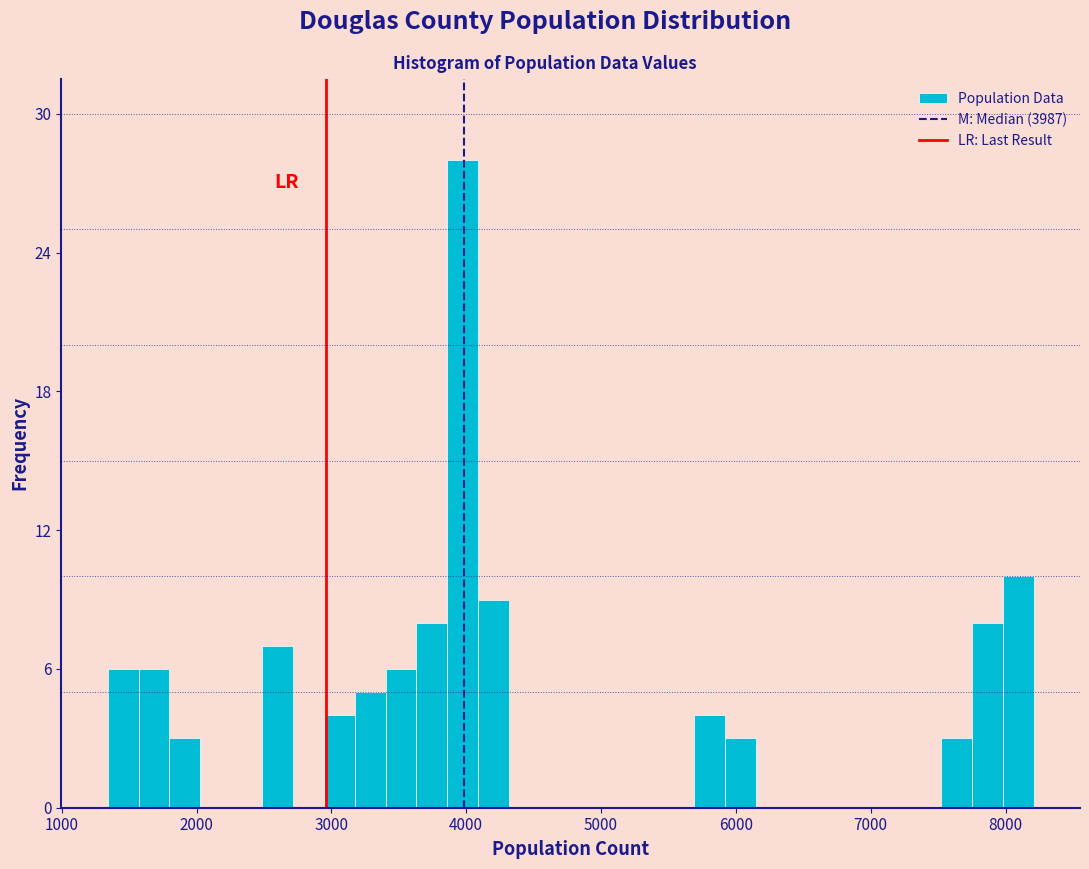

Around what value on the x-axis is the tallest bar? Give the approximate position of its centre, as read against the axis.

4000